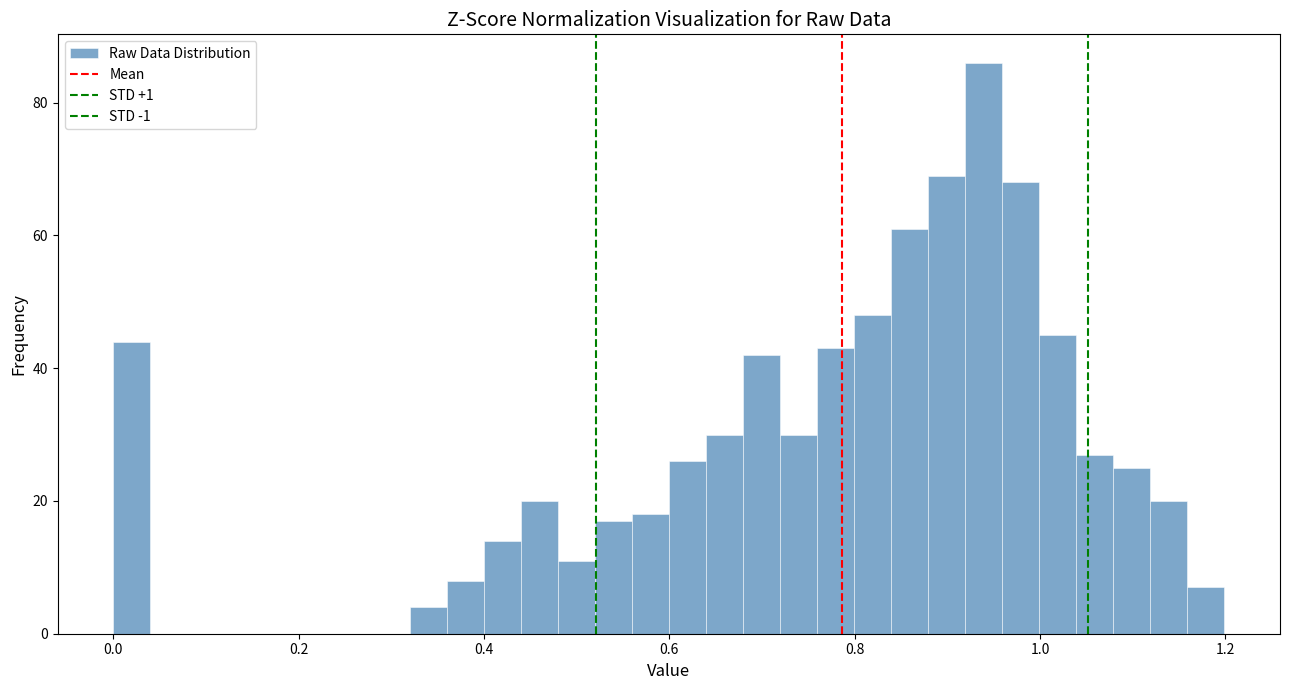

Read against the x-axis, roughly where is the centre of the tallest bar?

0.94